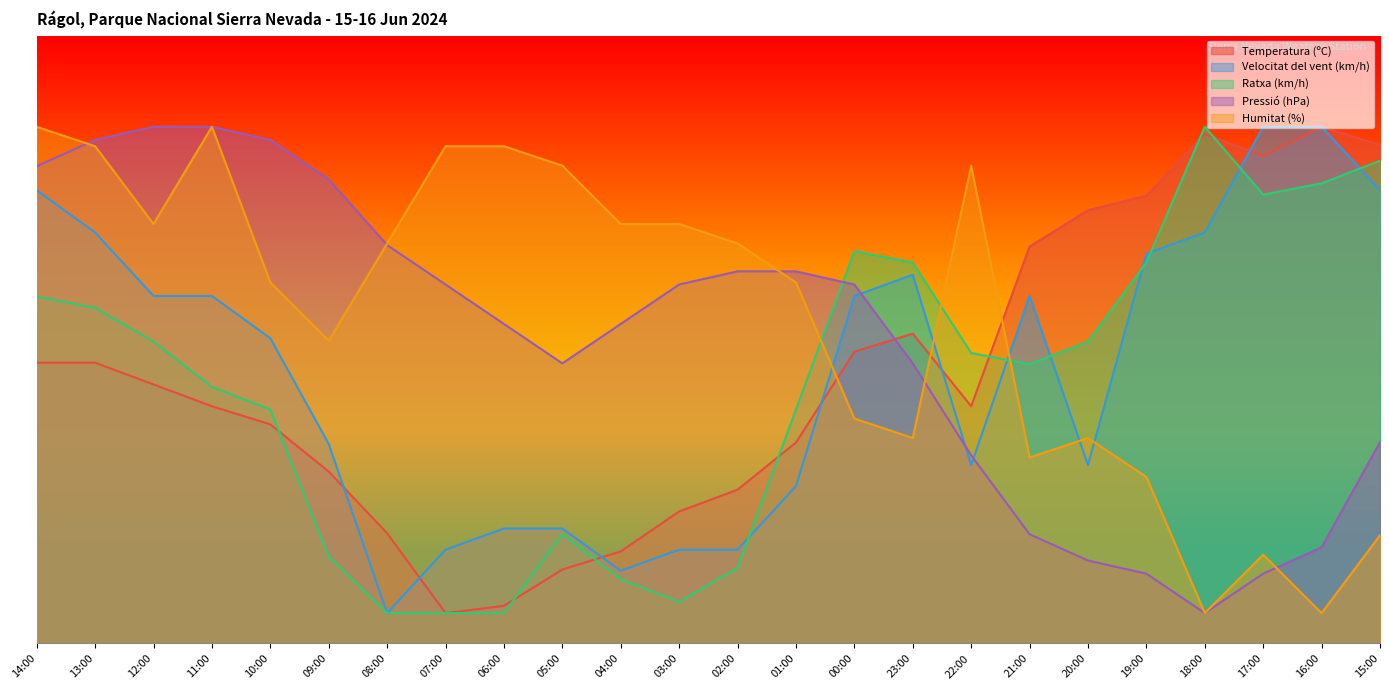

At how many categories does at least one series exceed 5?

24